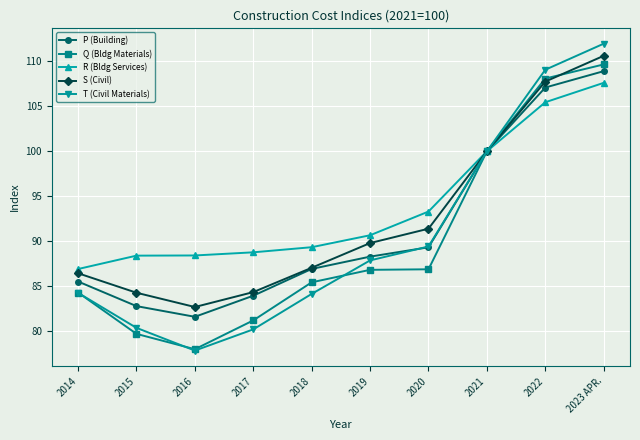

What are all the series names shown in the legend?

P (Building), Q (Bldg Materials), R (Bldg Services), S (Civil), T (Civil Materials)